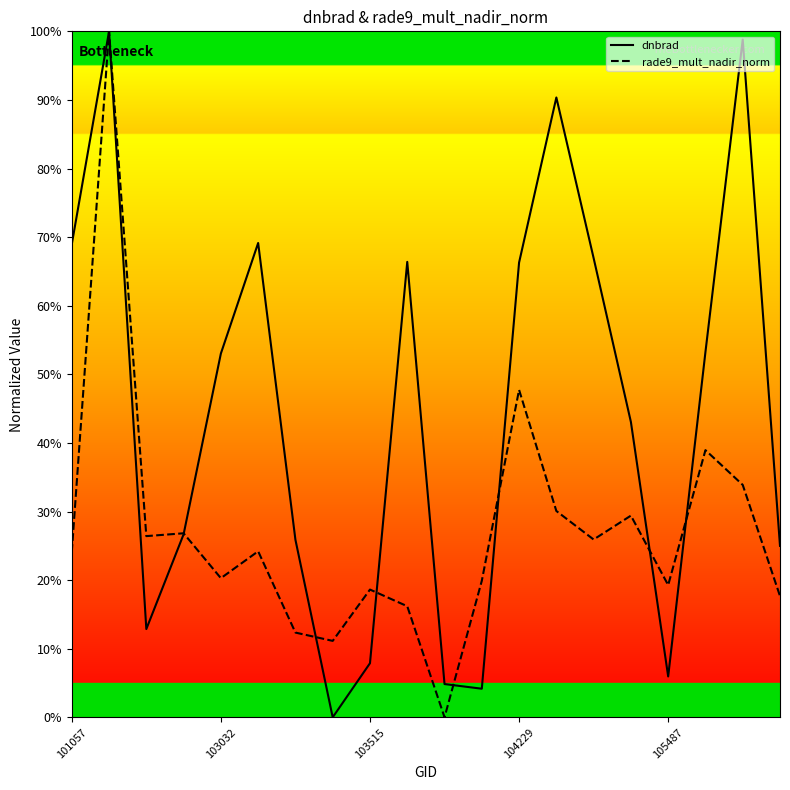

Rank the series by their average value, from highest to lowest.

dnbrad, rade9_mult_nadir_norm